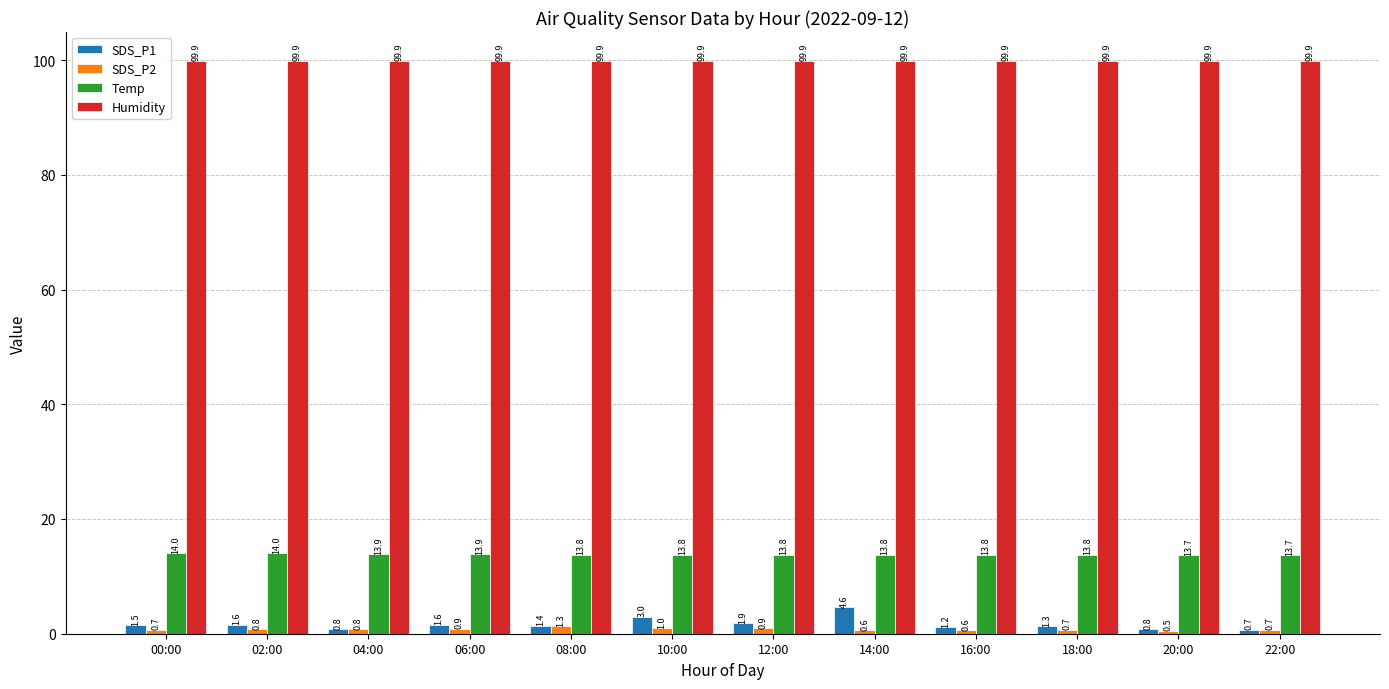

Reading left to right, what are all the values shown in this chart?

SDS_P1: 1.5	1.6	0.8	1.6	1.4	3.0	1.9	4.6	1.2	1.3	0.8	0.7
SDS_P2: 0.7	0.8	0.8	0.9	1.3	1.0	0.9	0.6	0.6	0.7	0.5	0.7
Temp: 14.0	14.0	13.9	13.9	13.8	13.8	13.8	13.8	13.8	13.8	13.7	13.7
Humidity: 99.9	99.9	99.9	99.9	99.9	99.9	99.9	99.9	99.9	99.9	99.9	99.9